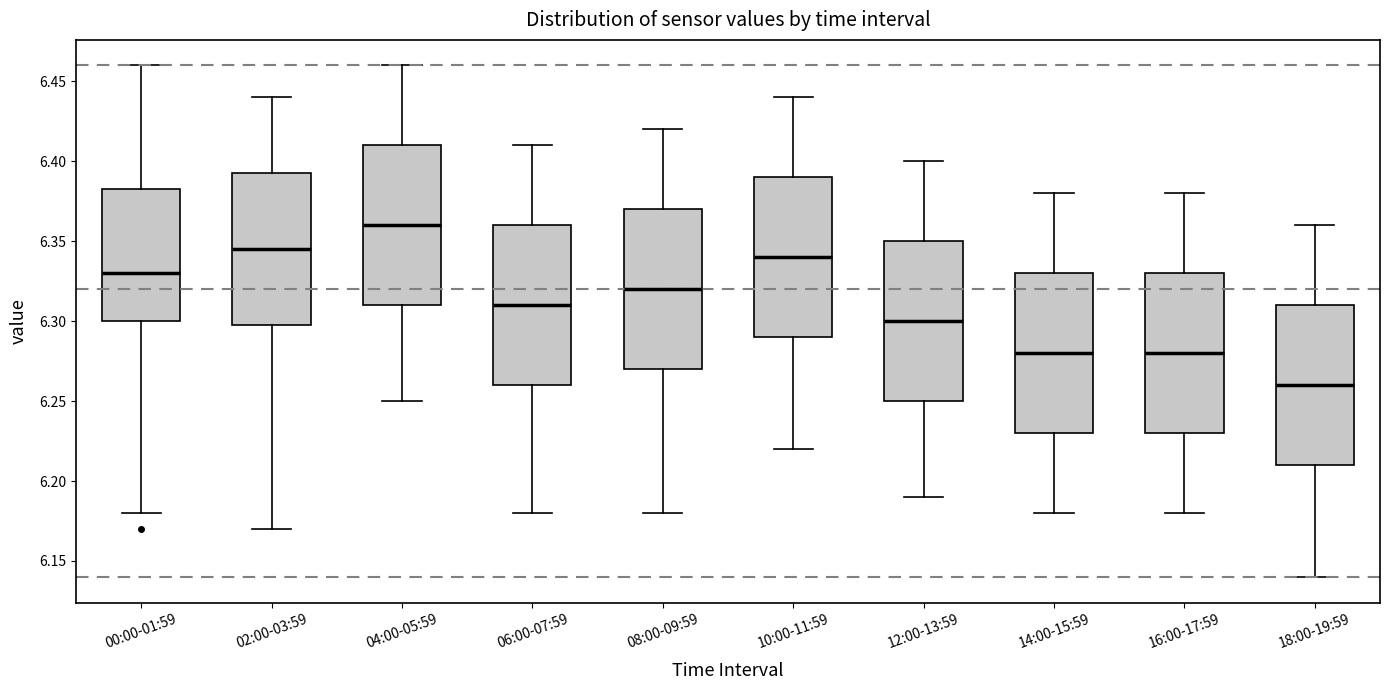

Reading left to right, transcribe this box plot: for each box, give where its median line is, the range the box spans, and where its two whiskers end, as read against the y-axis. The values are not printed on the chart, so give them approximately, as read against the axis.

00:00-01:59: median 6.330, box 6.300 to 6.385, whiskers 6.180 to 6.460
02:00-03:59: median 6.345, box 6.300 to 6.395, whiskers 6.170 to 6.440
04:00-05:59: median 6.360, box 6.310 to 6.410, whiskers 6.250 to 6.460
06:00-07:59: median 6.310, box 6.260 to 6.360, whiskers 6.180 to 6.410
08:00-09:59: median 6.320, box 6.270 to 6.370, whiskers 6.180 to 6.420
10:00-11:59: median 6.340, box 6.290 to 6.390, whiskers 6.220 to 6.440
12:00-13:59: median 6.300, box 6.250 to 6.350, whiskers 6.190 to 6.400
14:00-15:59: median 6.280, box 6.230 to 6.330, whiskers 6.180 to 6.380
16:00-17:59: median 6.280, box 6.230 to 6.330, whiskers 6.180 to 6.380
18:00-19:59: median 6.260, box 6.210 to 6.310, whiskers 6.140 to 6.360